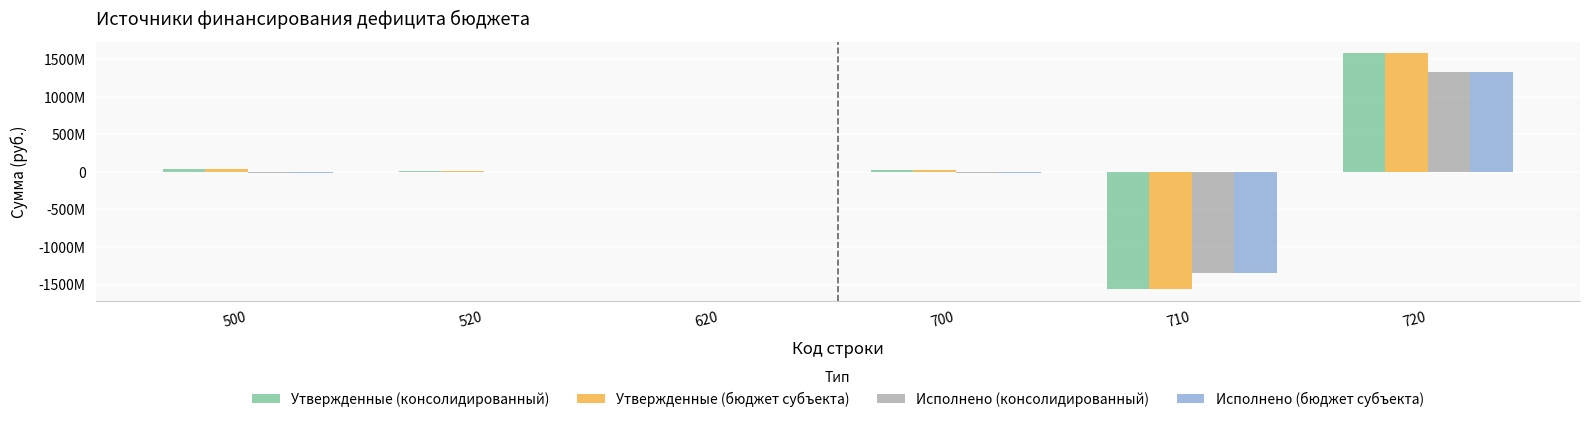

Does the chart contain stacked bars?

No